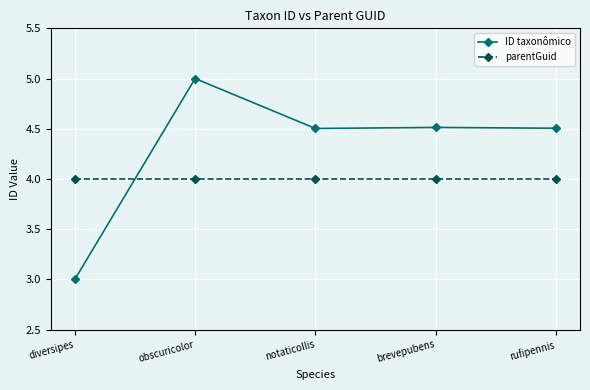

Reading left to right, extract all data points from this chart.

ID taxonômico: 3.0	5.0	4.5	4.5	4.5
parentGuid: 4.0	4.0	4.0	4.0	4.0